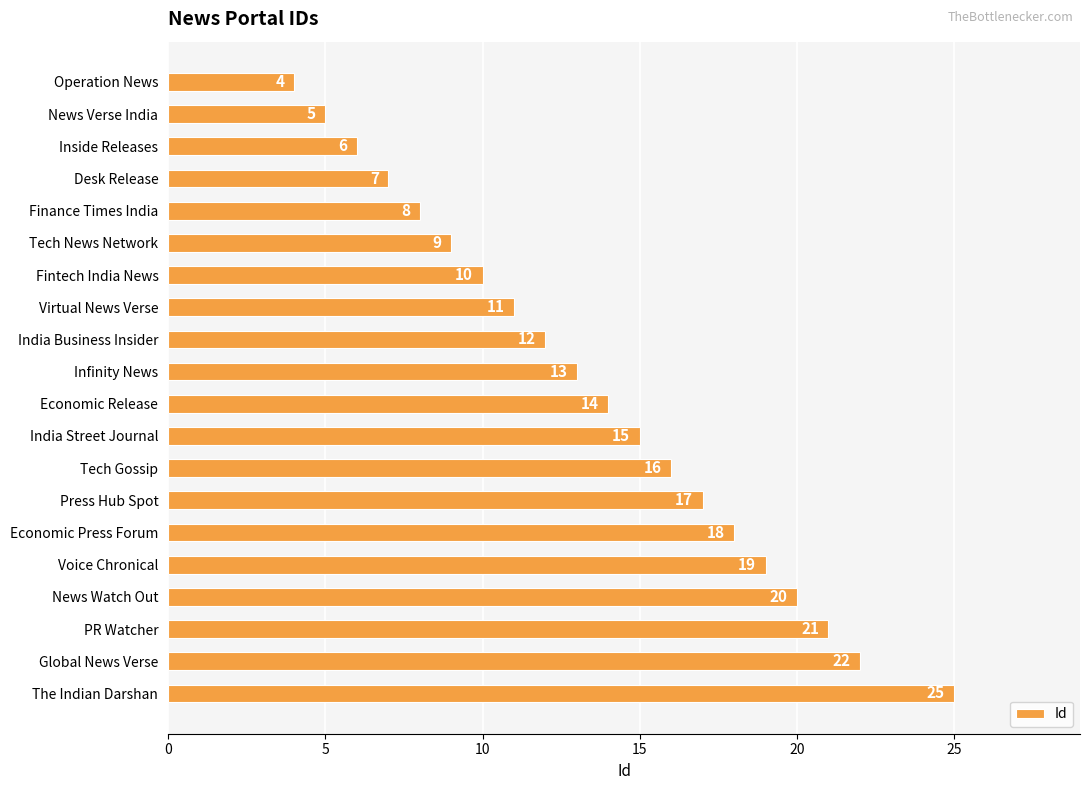

Are the bars horizontal?

Yes